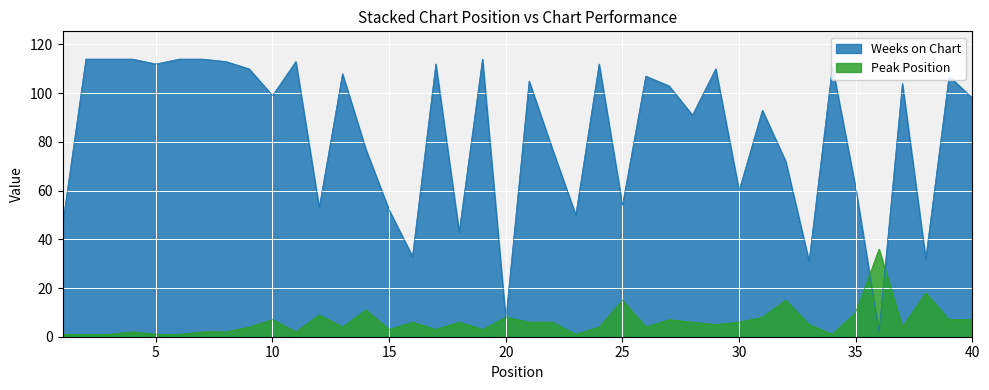

Is the value of Weeks on Chart at 2 greater than the value of Peak Position at 30?

Yes